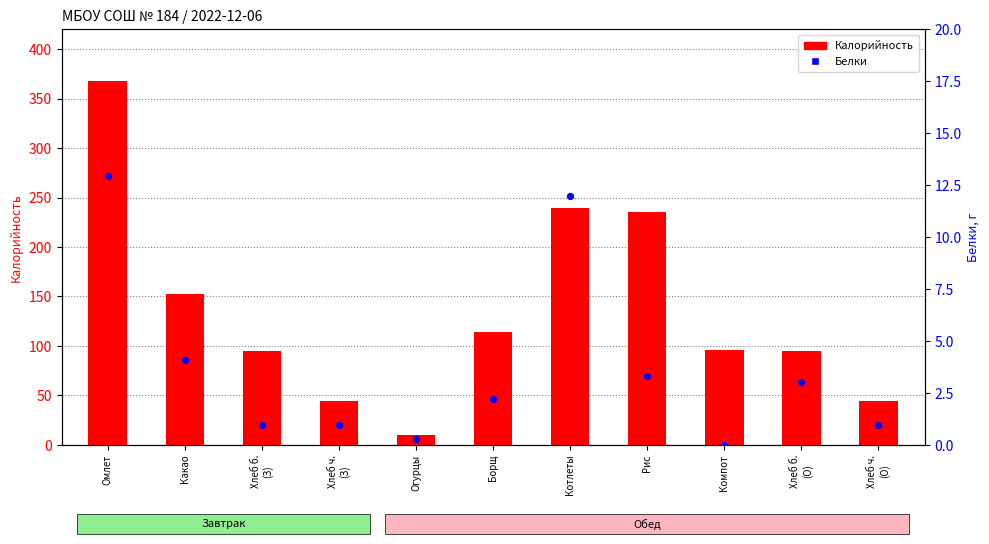

Which series has the largest total across all categories?

Калорийность